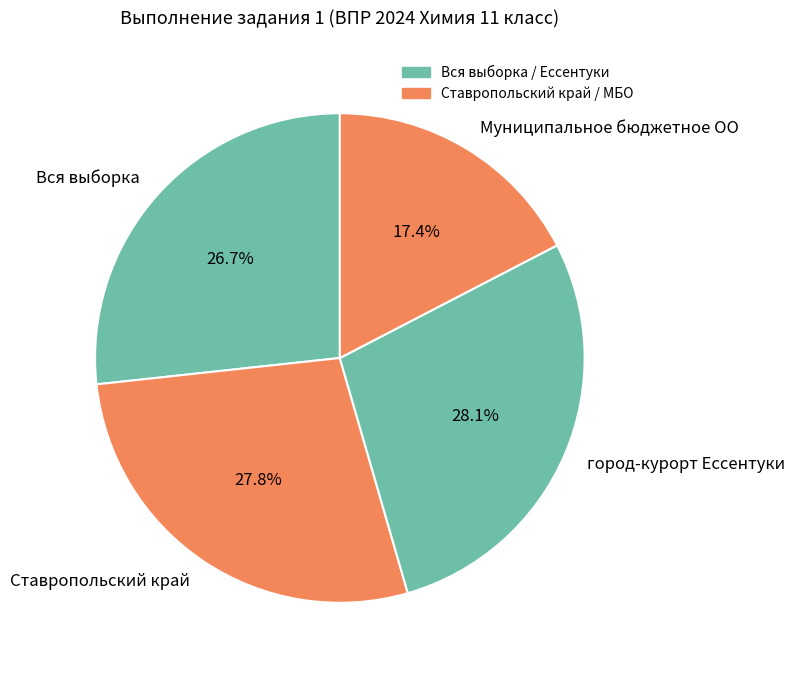

Does any single category account for the majority?

No